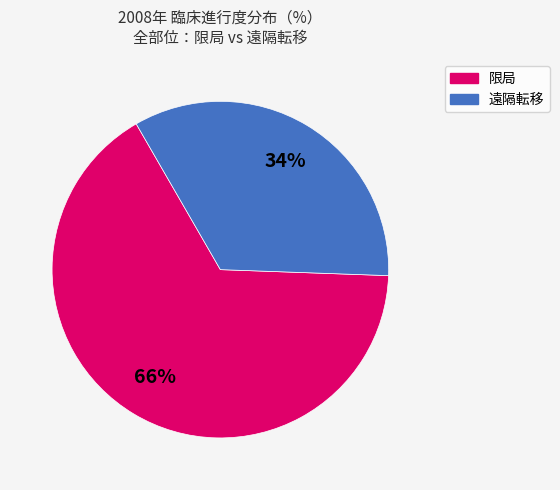

Is there a majority slice in this chart?

Yes